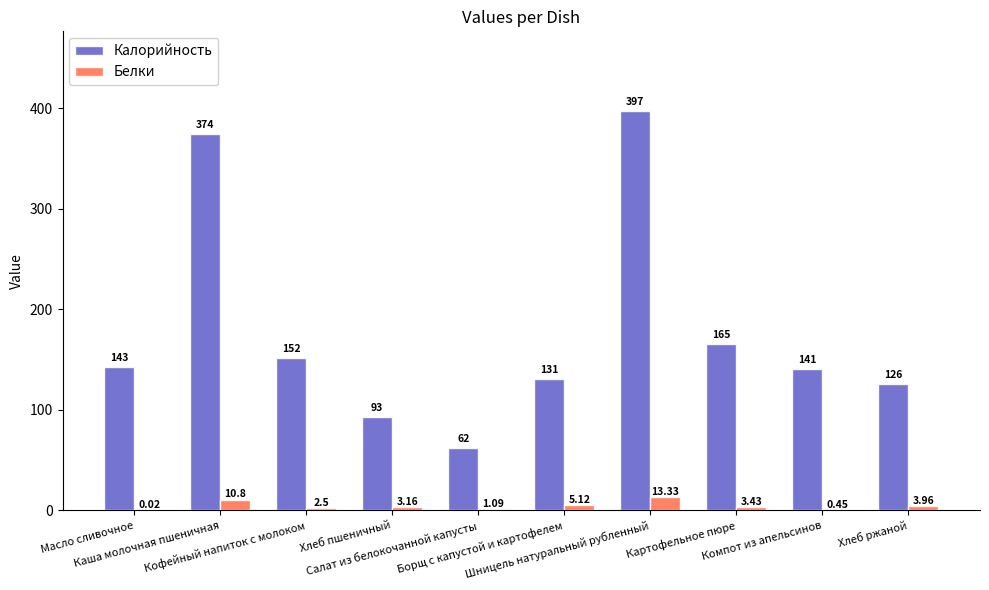

At which label does Калорийность reach its peak?

Шницель натуральный рубленный